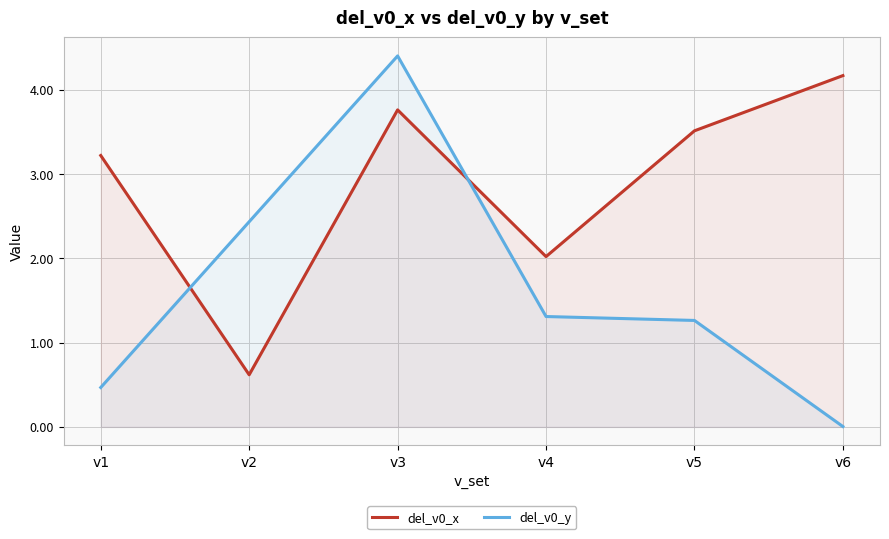

Rank the series by their maximum value, from highest to lowest.

del_v0_y, del_v0_x